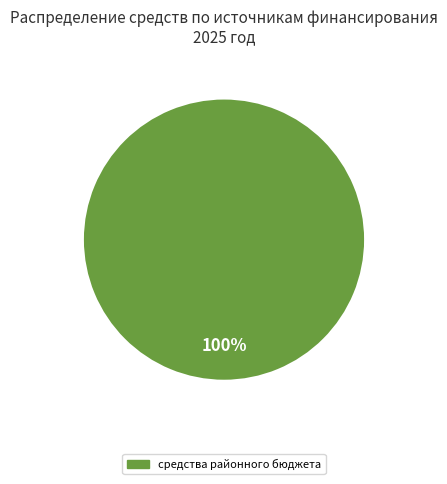

Is there a majority slice in this chart?

Yes